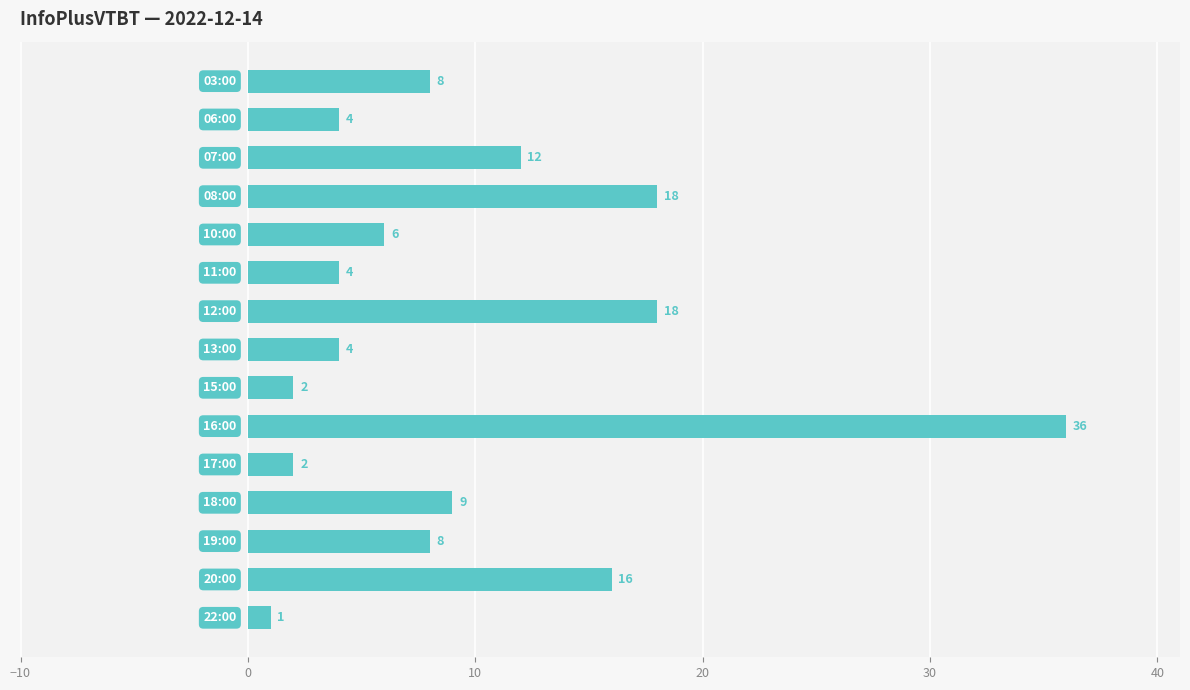

What is the greatest value displayed?

36